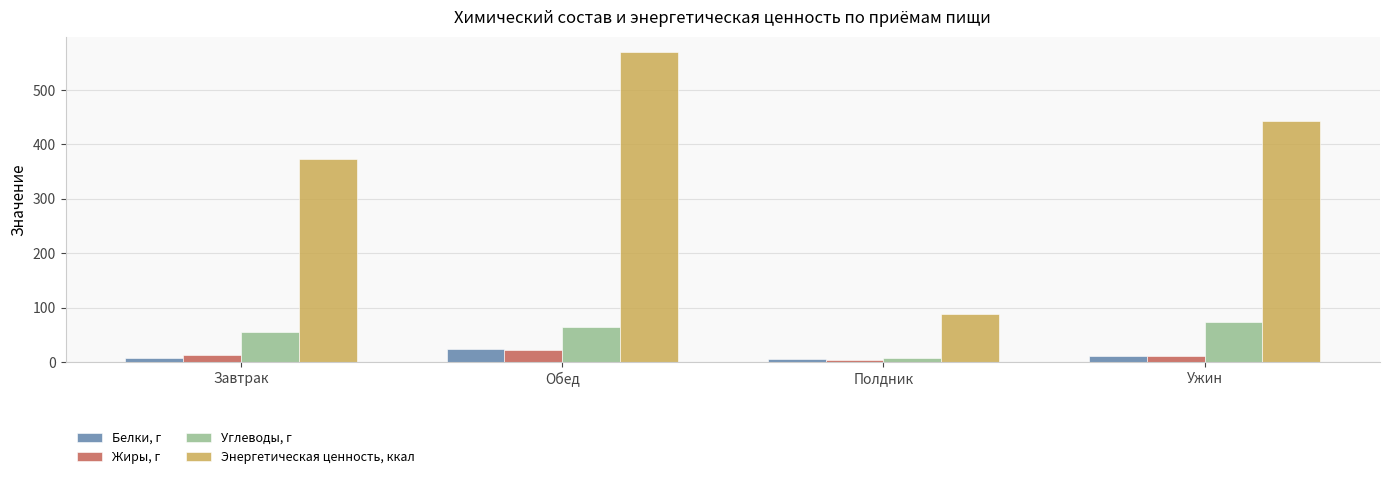

What is the smallest value displayed?

4.1